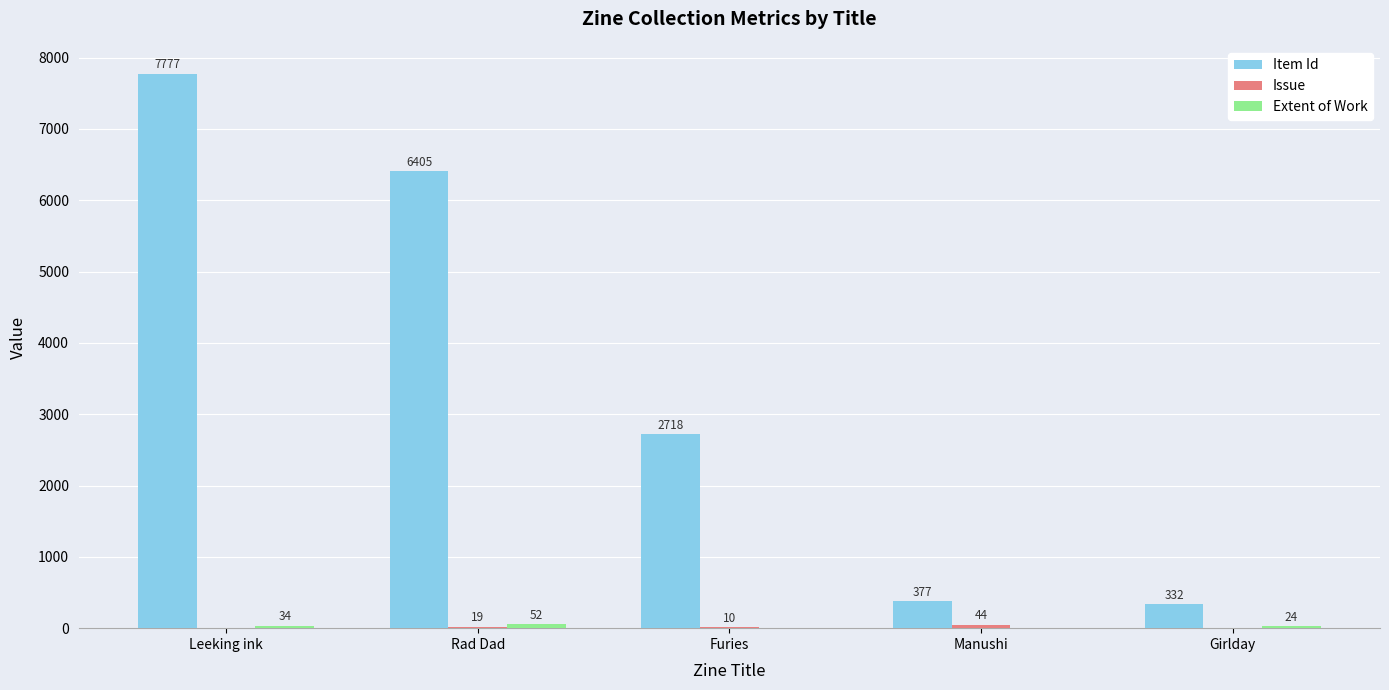

What is the maximum value shown in the chart?

7777